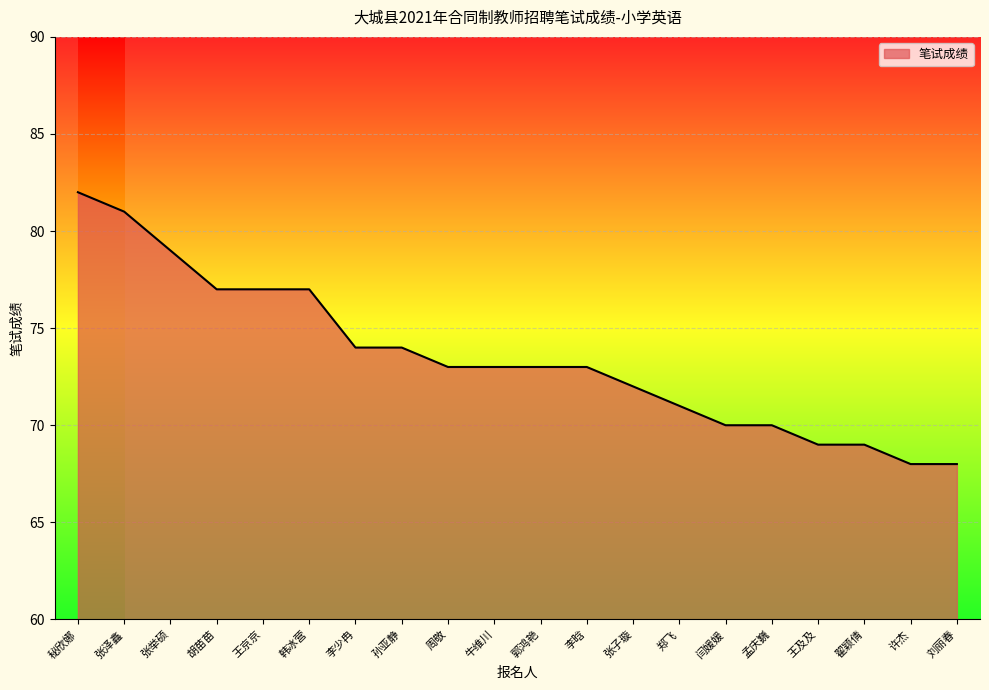

What is the sum of all values?

1470